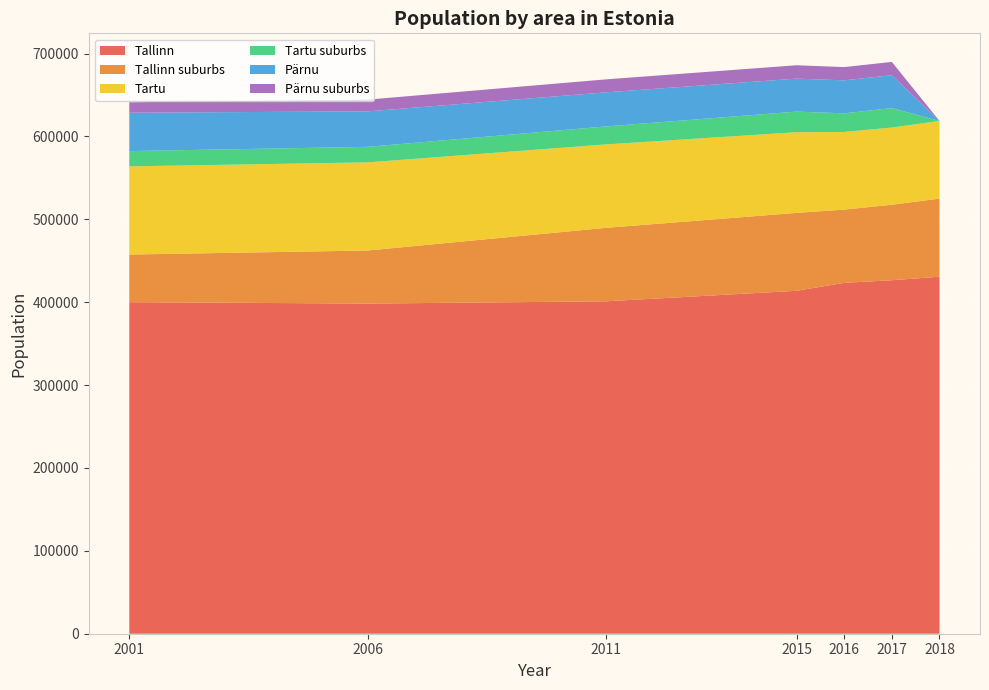

Reading left to right, list all the values displayed in this chart.

Tallinn: 400090	398380	401120	413782	423420	426538	430805
Tallinn suburbs: 57480	64030	88650	94032	88368	91127	94233
Tartu: 106360	106360	100670	97332	93687	93124	93715
Tartu suburbs: 18450	18740	21690	24899	22471	23491	0
Pärnu: 46330	42810	41150	39784	39828	39620	0
Pärnu suburbs: 12600	14180	15650	16143	15987	16089	0